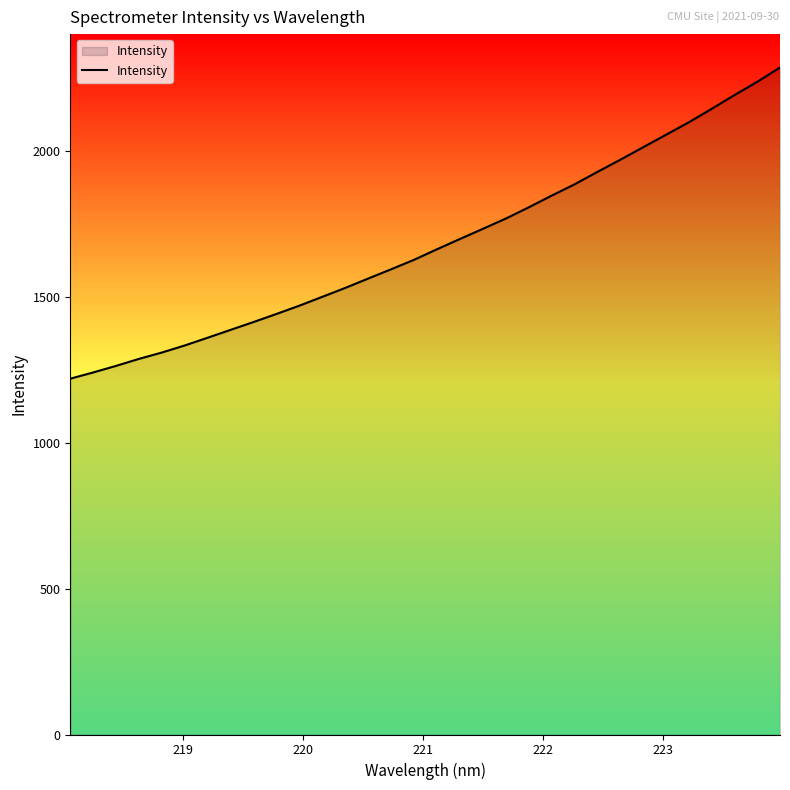

What is the smallest value displayed?

1220.1